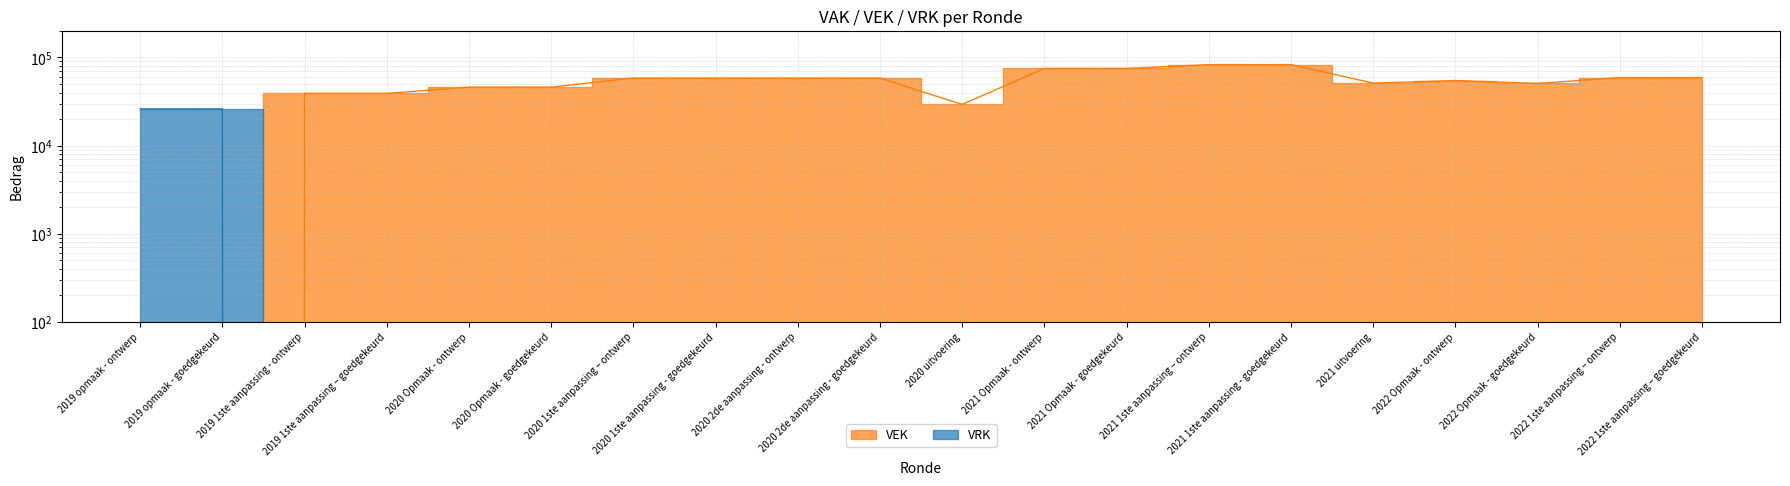

At which category does VEK reach its first local peak?

2022 Opmaak - ontwerp